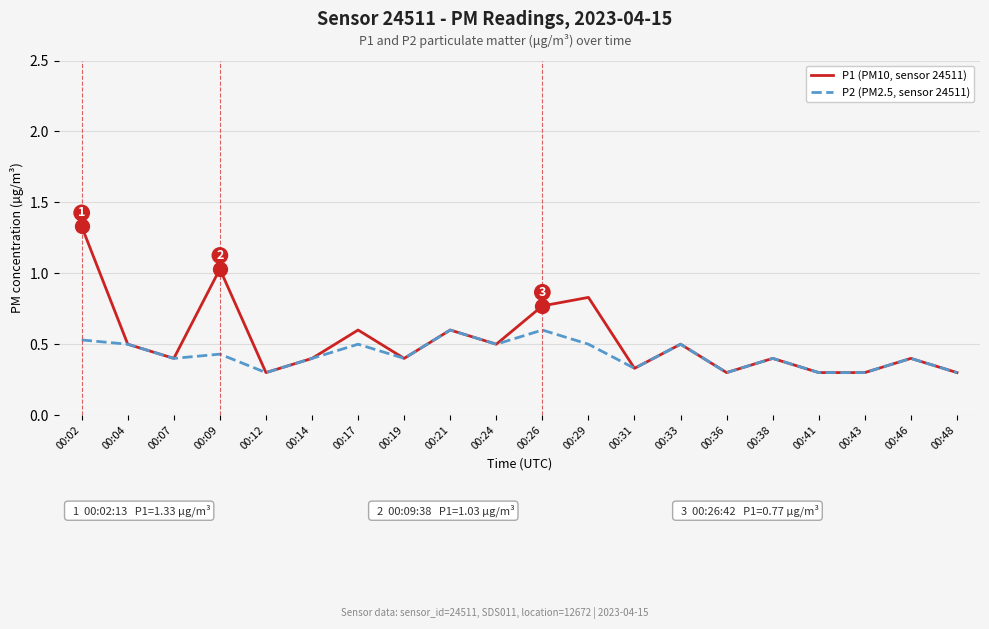

At which category does the chart reach its peak across all series?

00:02